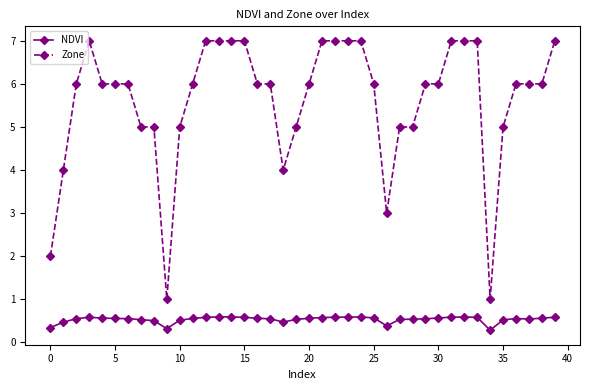

What is the average value of the Zone series?

5.6